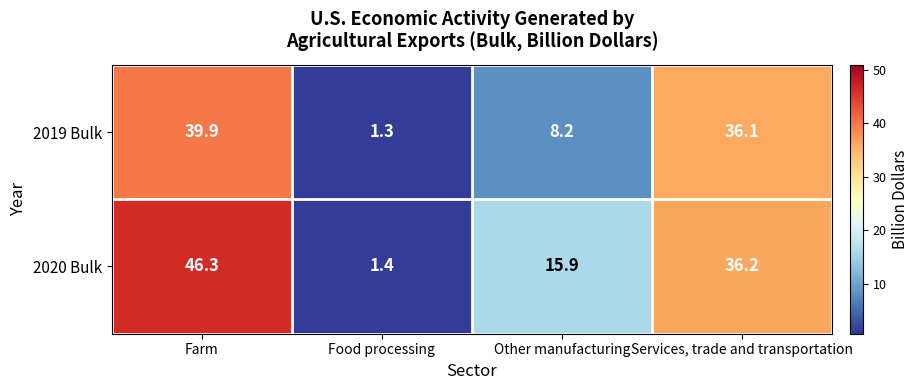

What is the difference between the maximum and second lowest values in the 2019 Bulk series?

31.7